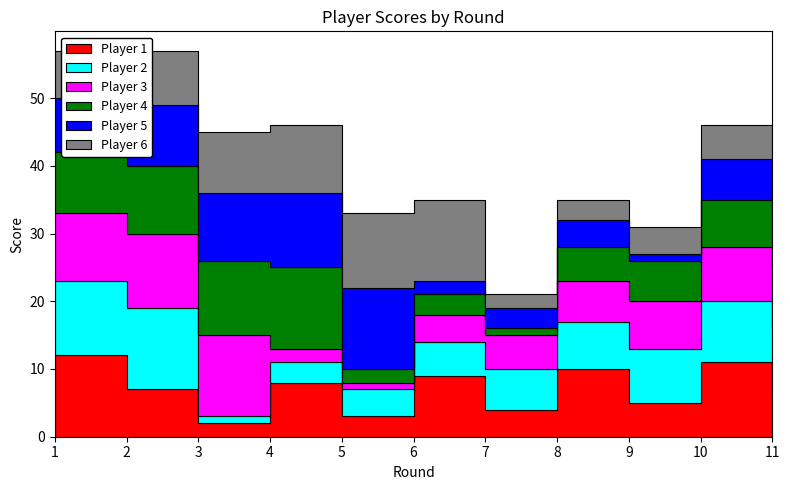

What is the lowest value of the Player 1 series?

2